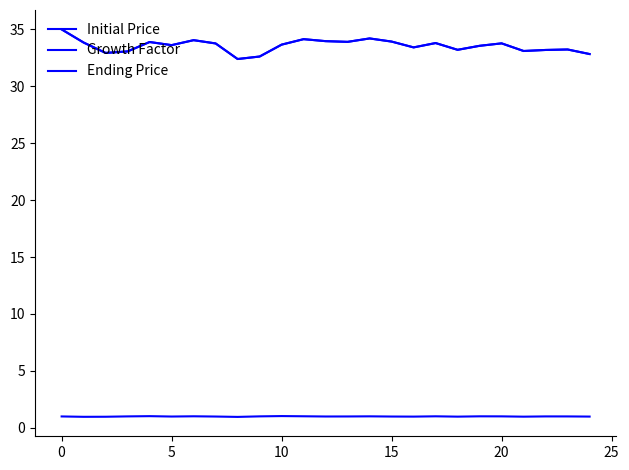

Does the chart have visible grid lines?

No